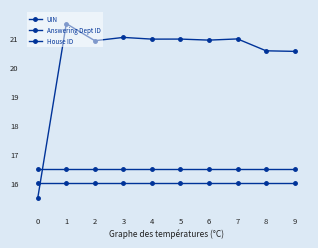

List the series in order of their peak value, highest first.

UIN, Answering Dept ID, House ID